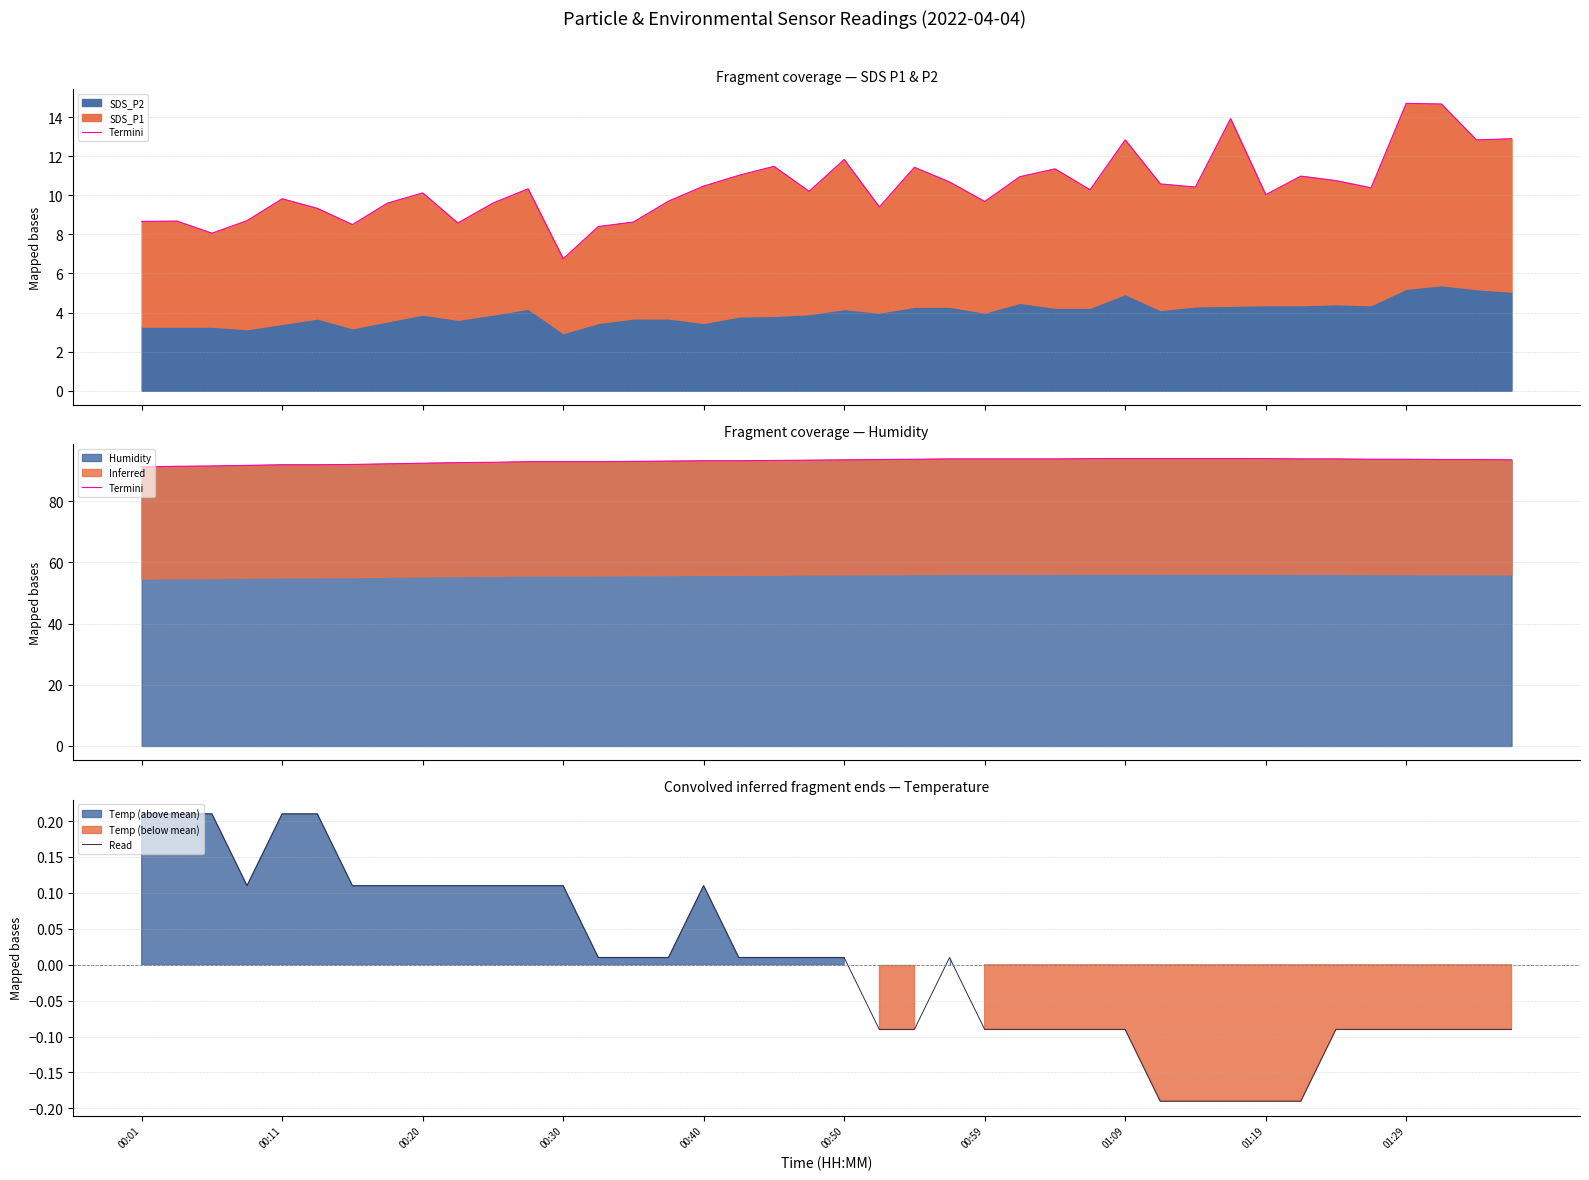

At which label does Termini reach its minimum?

00:01